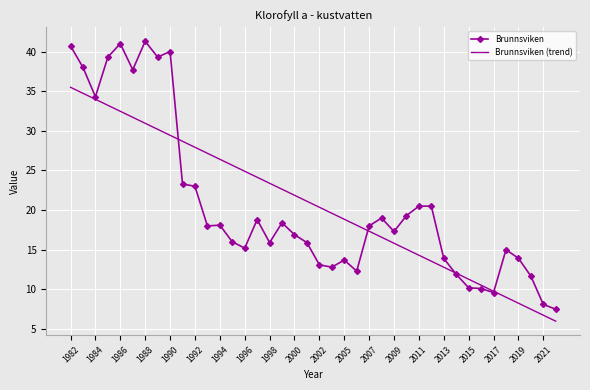

What is the greatest value displayed?

41.3